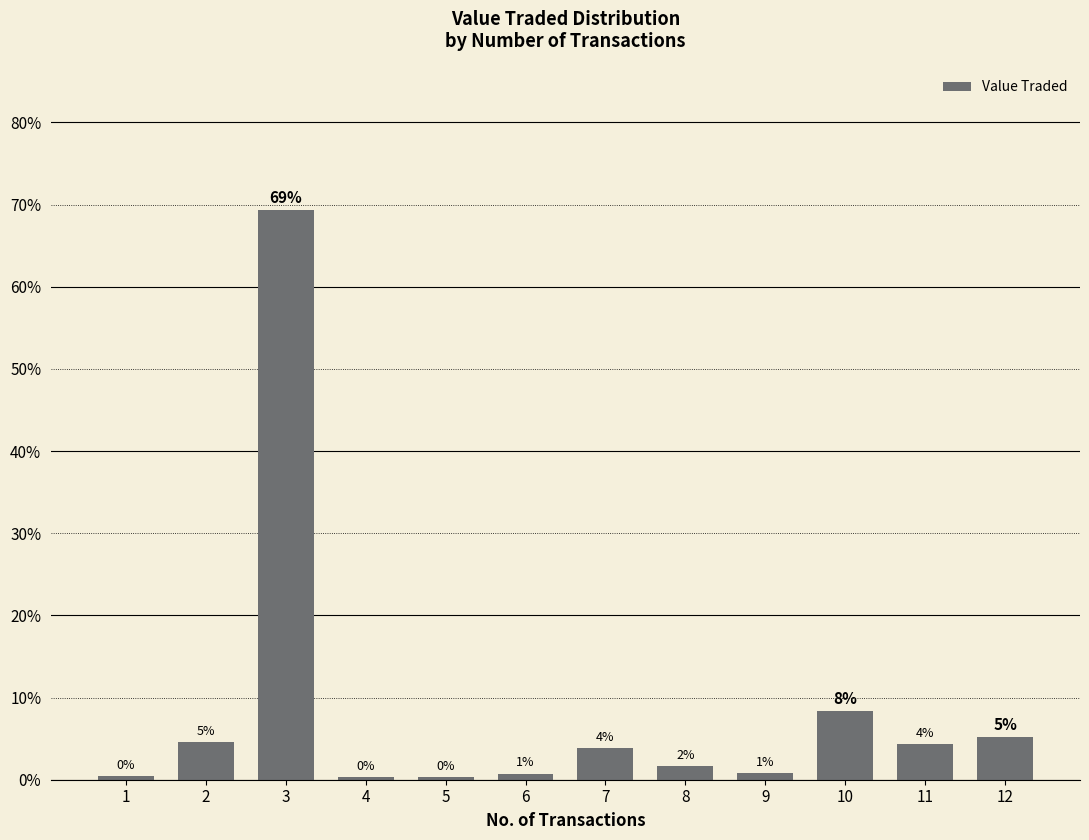

Does the chart contain any negative values?

No